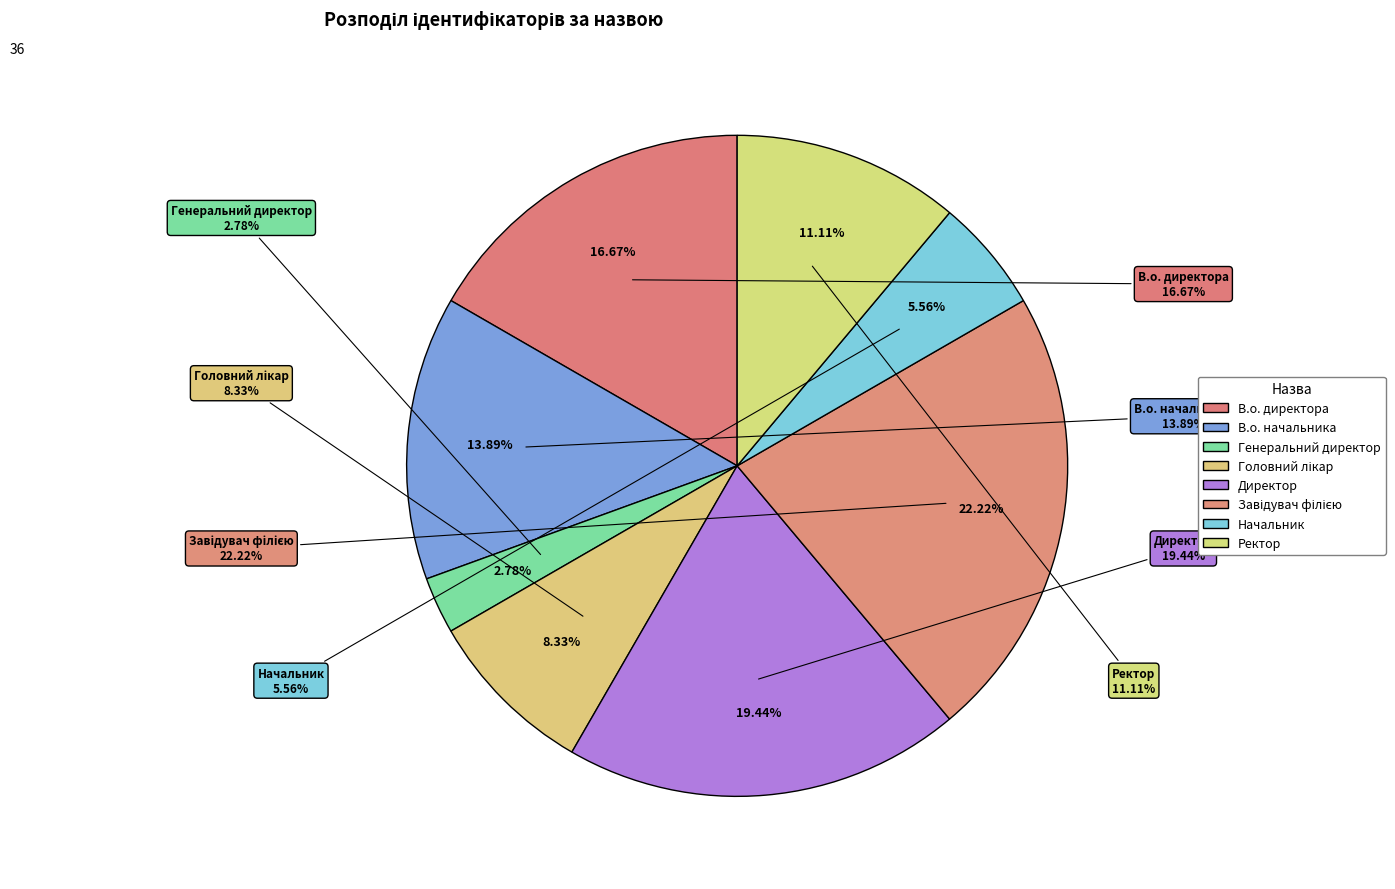

Which slice is the largest?

Завідувач філією